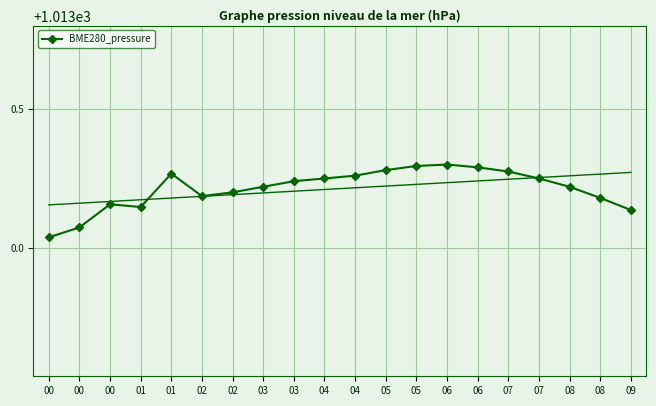

Reading left to right, list all the values displayed in this chart.

1013.0	1013.1	1013.2	1013.1	1013.3	1013.2	1013.2	1013.2	1013.2	1013.2	1013.3	1013.3	1013.3	1013.3	1013.3	1013.3	1013.2	1013.2	1013.2	1013.1